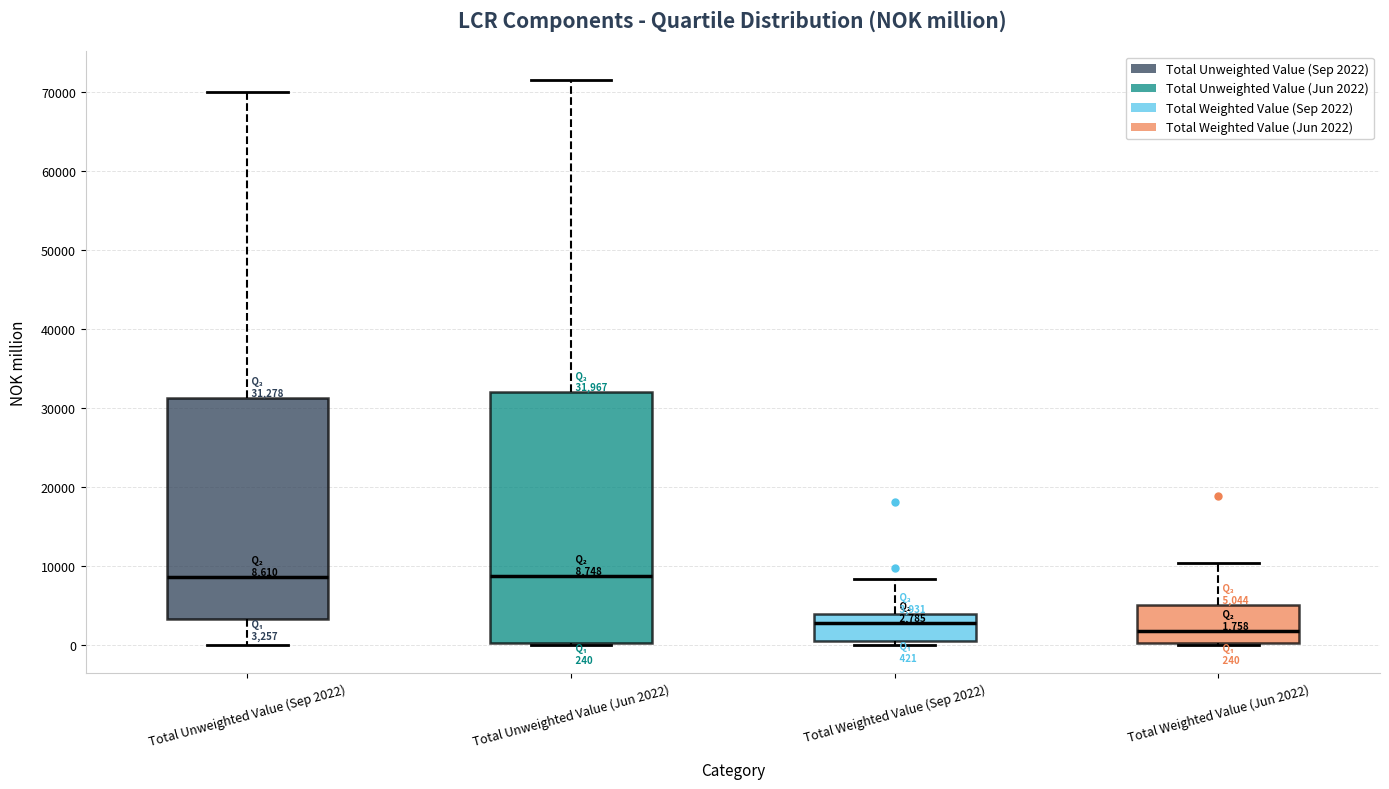

Which box's median line is the lowest?

Total Weighted Value (Jun 2022)